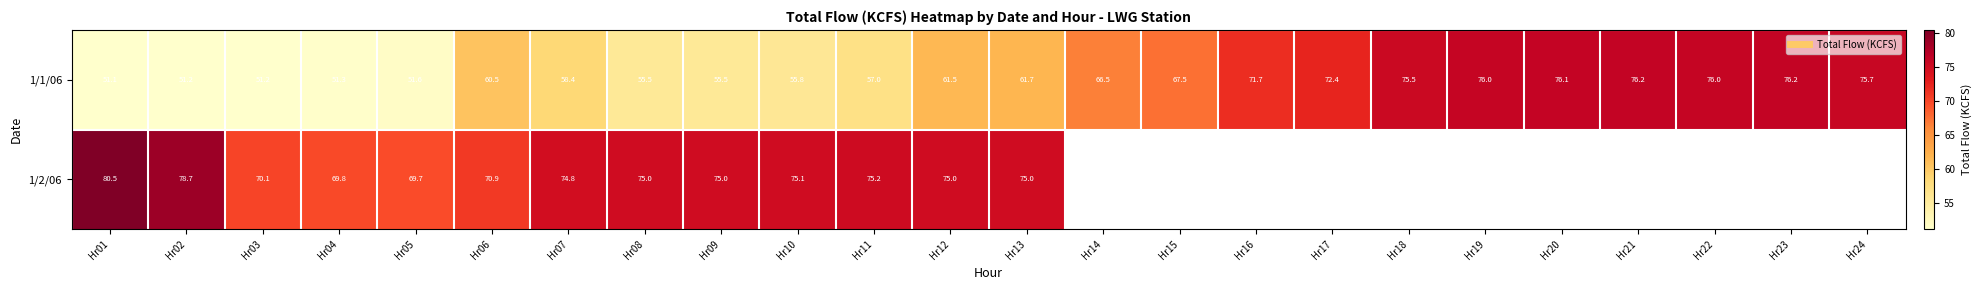

List the series in order of their peak value, lowest first.

1/1/06, 1/2/06